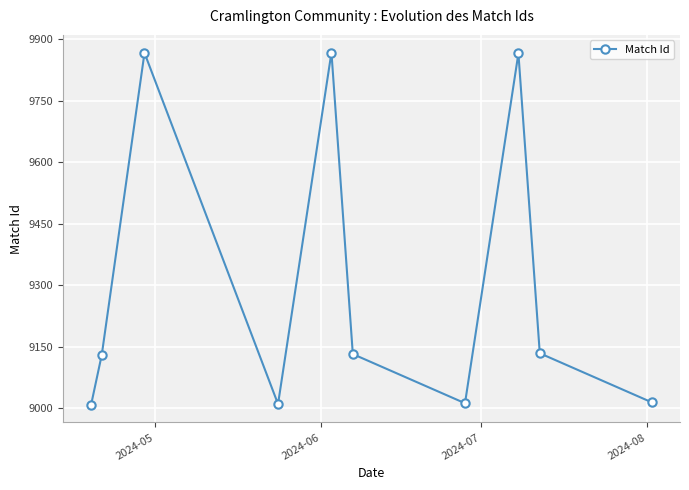

What is the value of the 6th point from the left?

9132